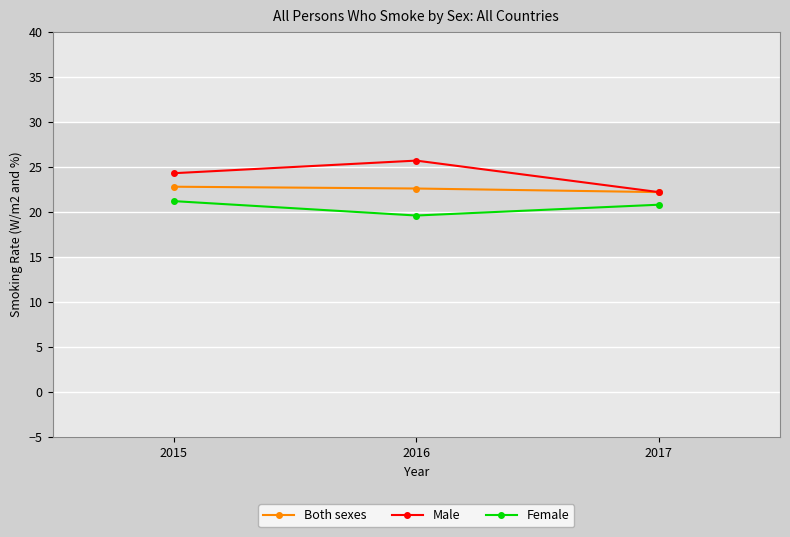

What is the lowest value of the Male series?

22.2